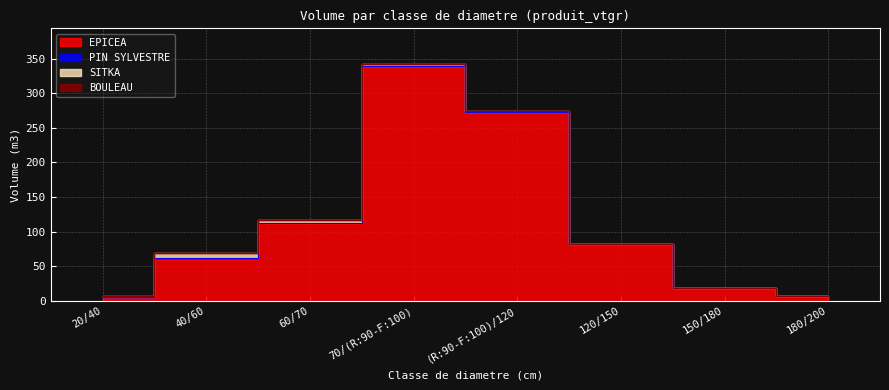

How many data points in BOULEAU are above 0?

1